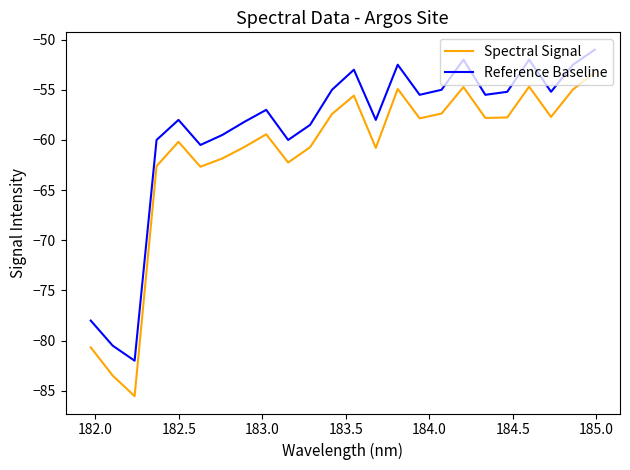

What is the minimum value shown in the chart?

-85.5